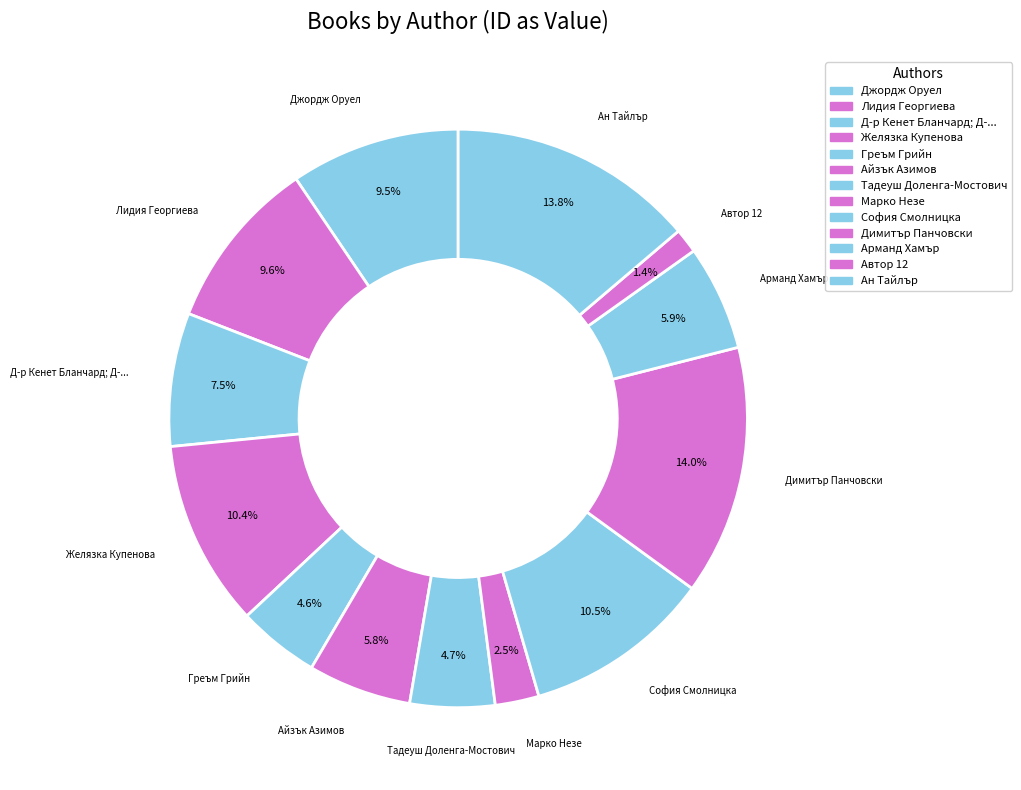

How many segments does this pie chart have?

13